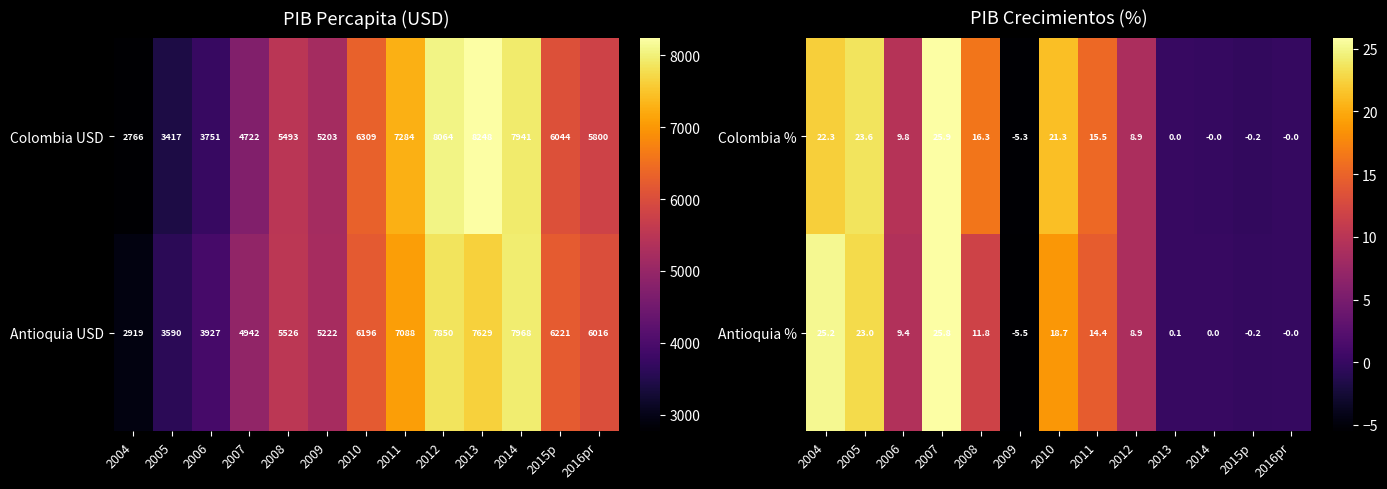

How many negative values does the Colombia % series have?

2